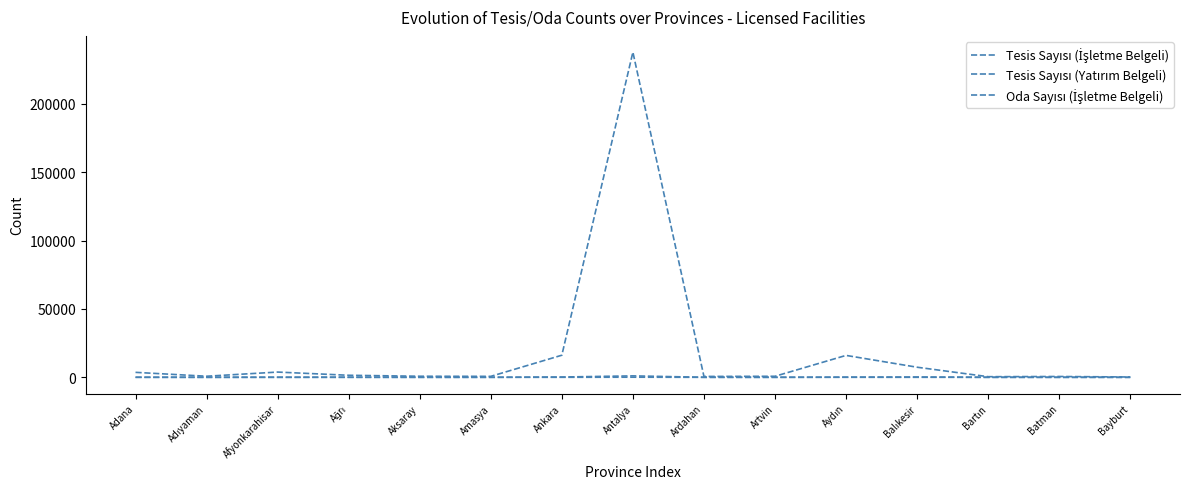

Where does the Tesis Sayısı (İşletme Belgeli) series first go above 26?

Adana